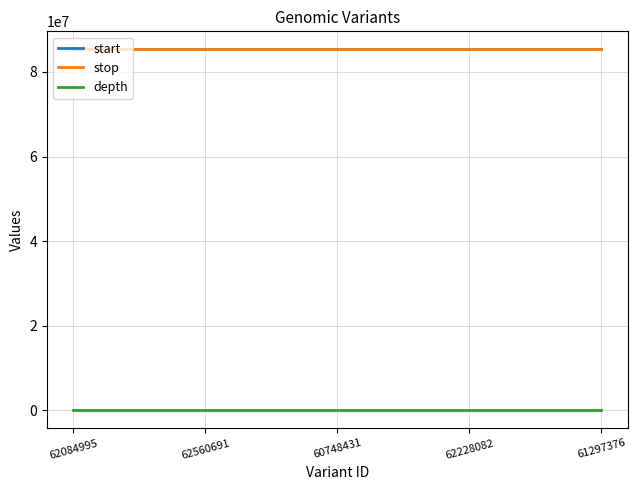

True or false: depth and stop intersect in this chart.

False